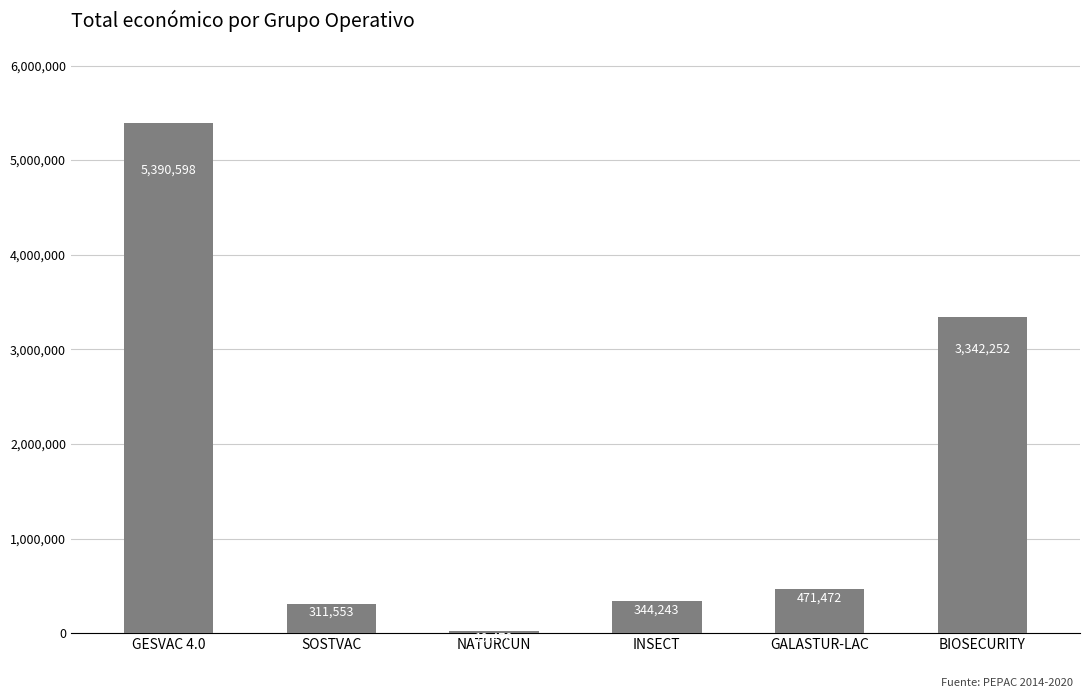

What is the difference between the maximum and minimum values?

5371120